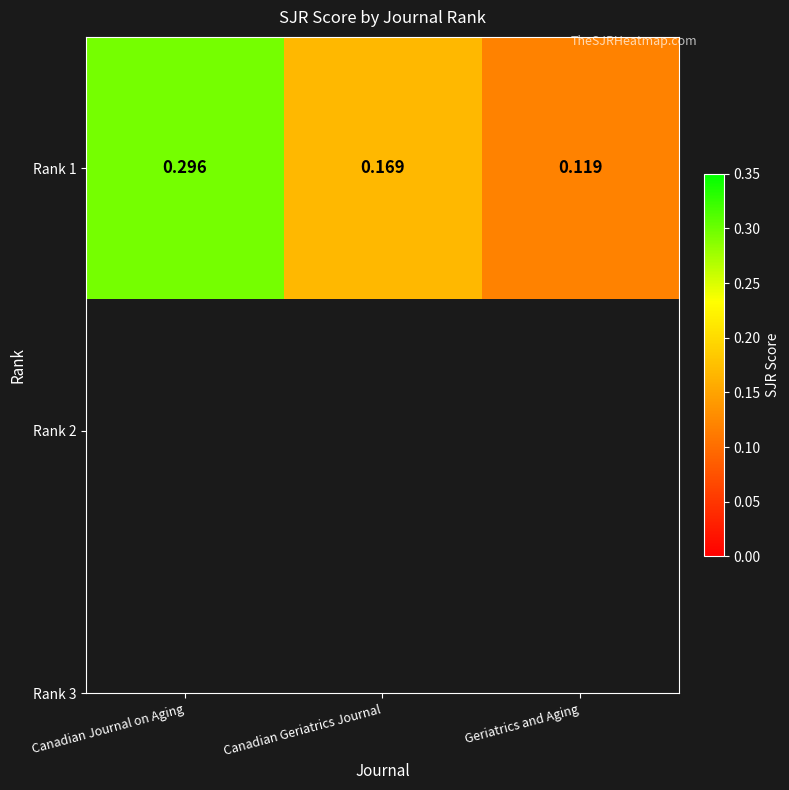

How many data points does each series have?

3